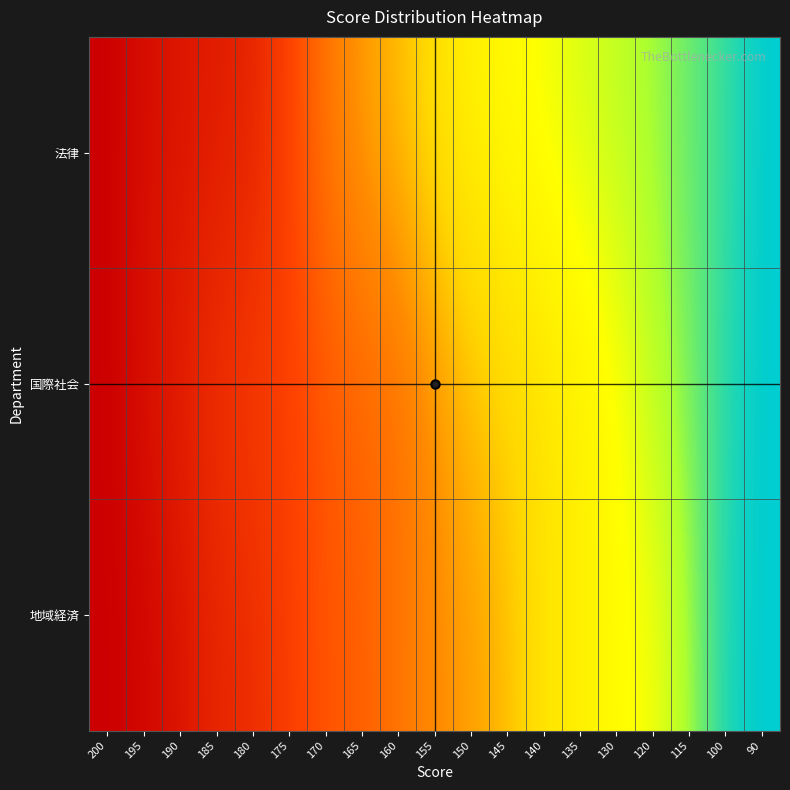

Which series changed the most between 180 and 120?

法律